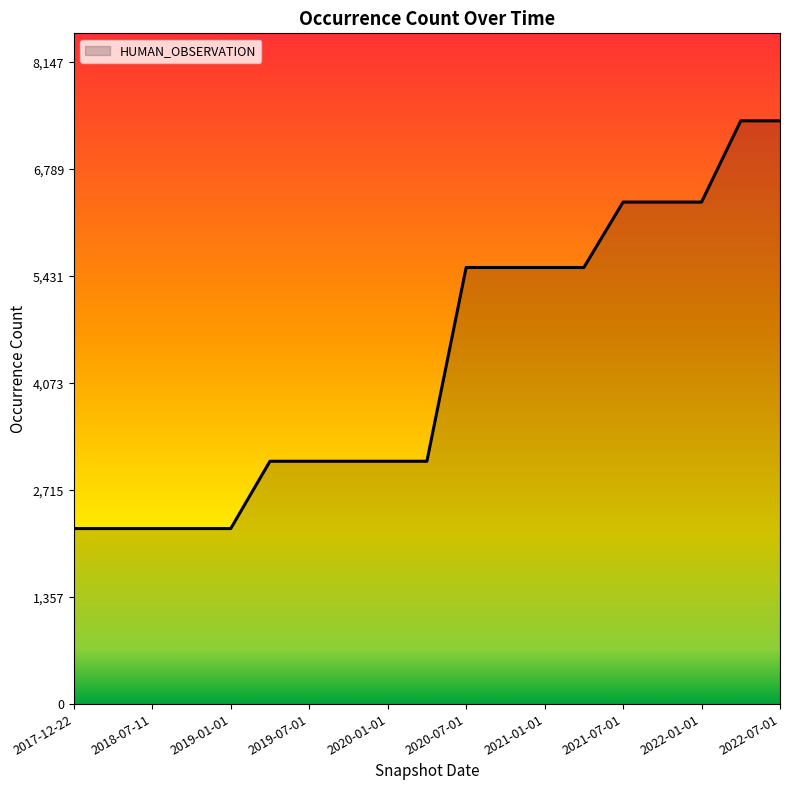

Count the number of categories in the chart.

19